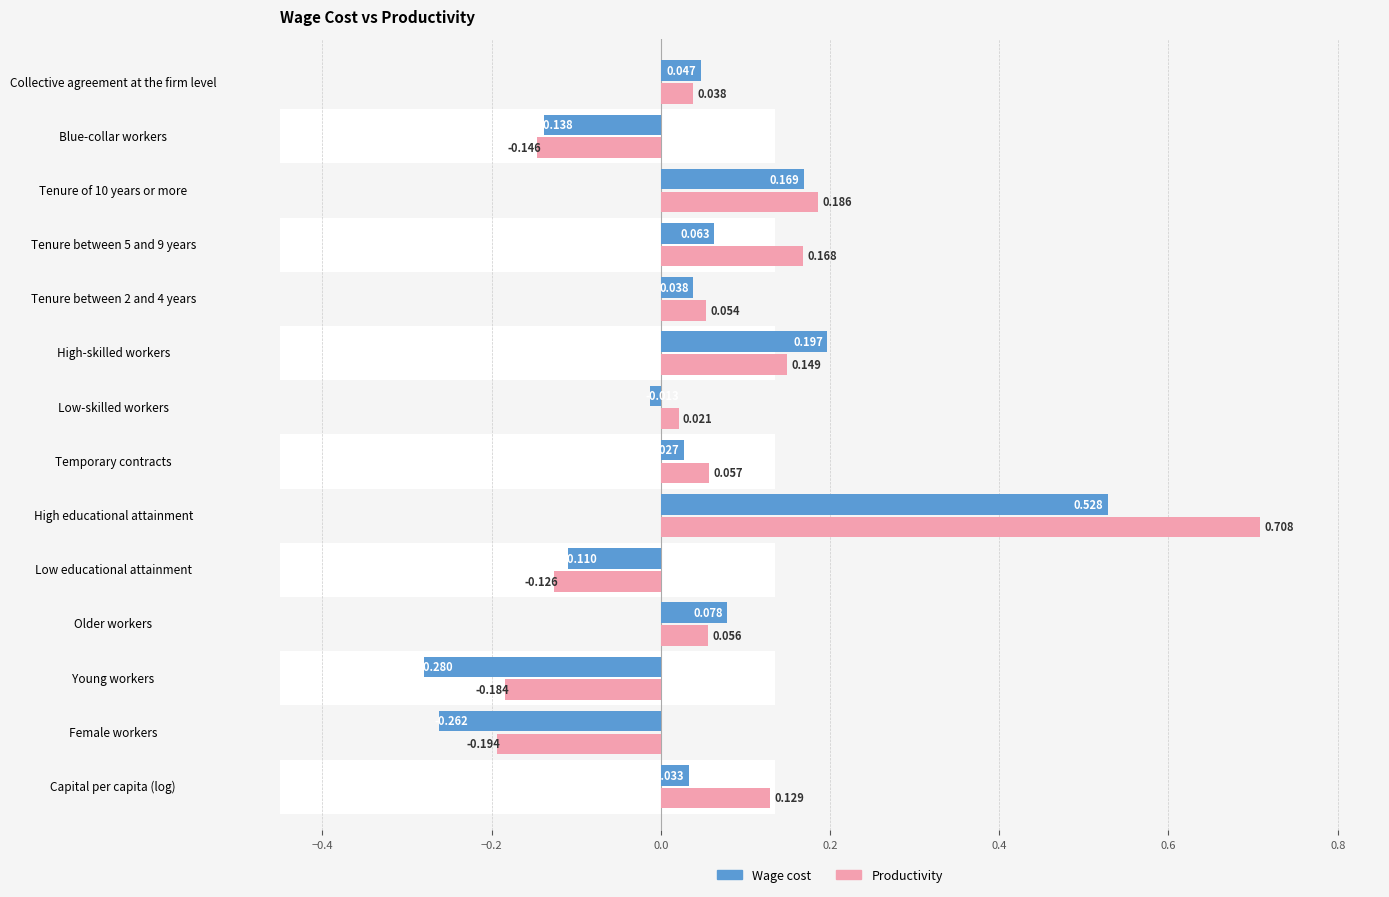

The Wage cost series shows -0.1 at Blue-collar workers. True or false?

True